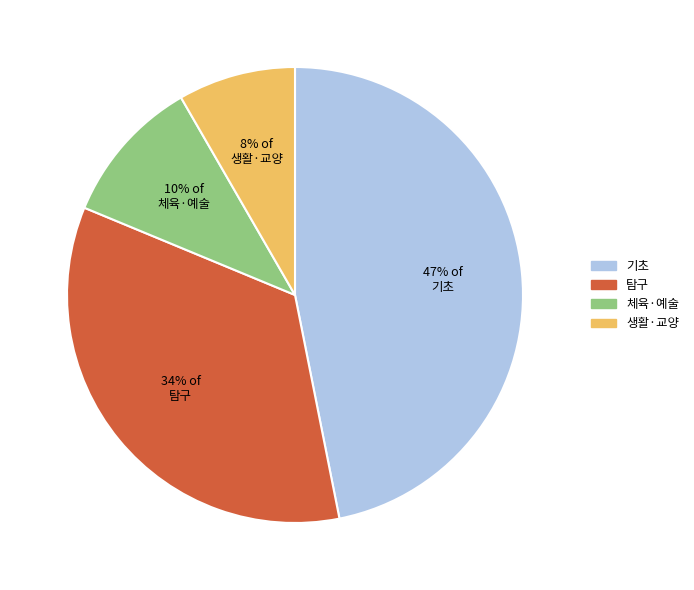

Rank the categories by value from lowest to highest.

생활·교양, 체육·예술, 탐구, 기초